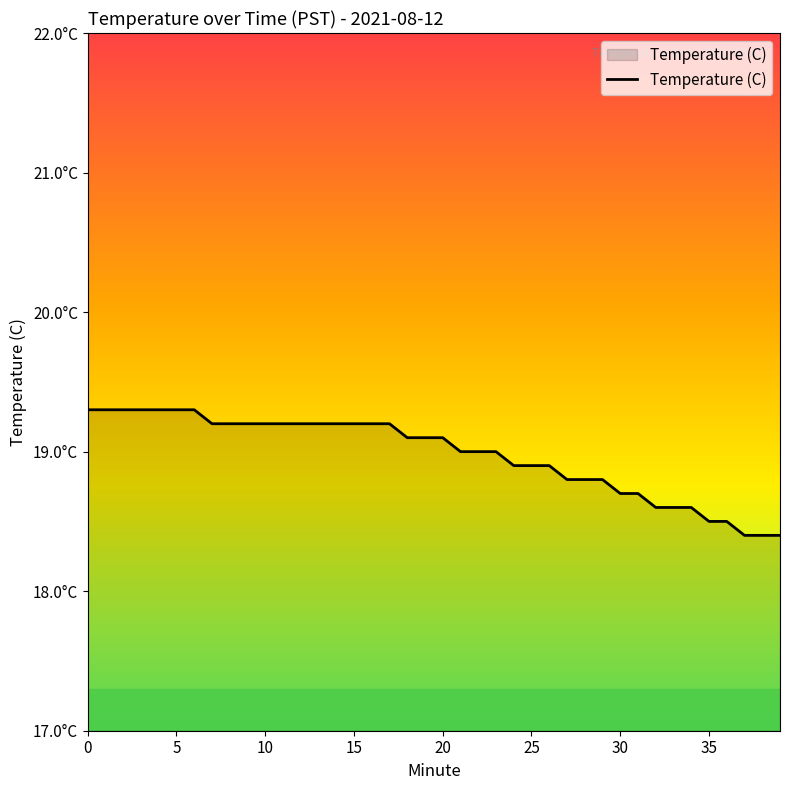

Reading left to right, what are all the values shown in this chart?

19.3	19.3	19.3	19.3	19.3	19.3	19.3	19.2	19.2	19.2	19.2	19.2	19.2	19.2	19.2	19.2	19.2	19.2	19.1	19.1	19.1	19.0	19.0	19.0	18.9	18.9	18.9	18.8	18.8	18.8	18.7	18.7	18.6	18.6	18.6	18.5	18.5	18.4	18.4	18.4